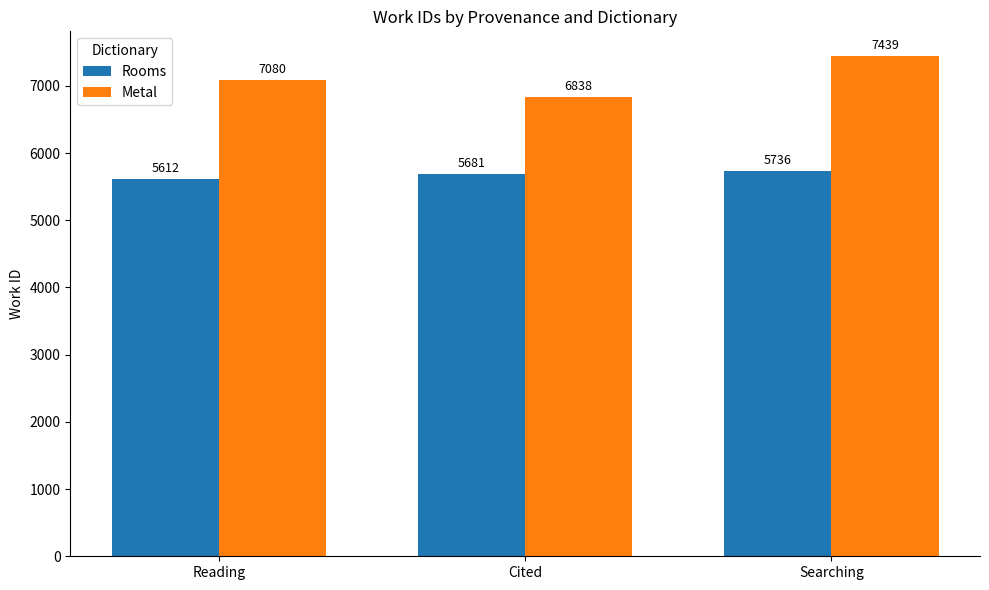

The value of Rooms at Reading is 7544. True or false?

False